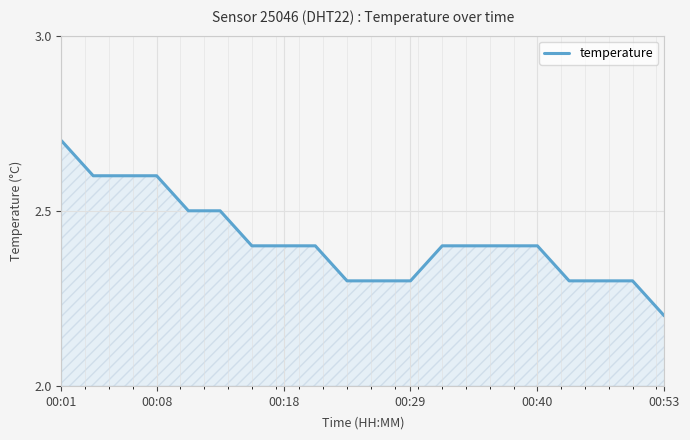

What is the difference between the maximum and minimum values?

0.5